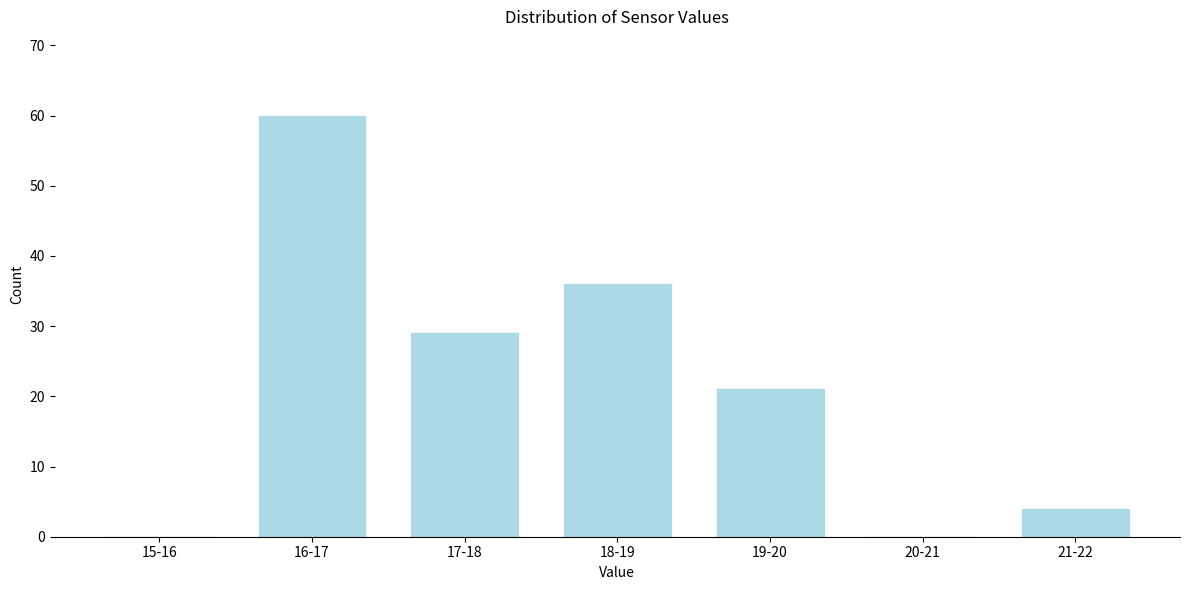

Reading left to right, what are all the values shown in this chart?

15-16=0	16-17=60	17-18=29	18-19=36	19-20=21	20-21=0	21-22=4